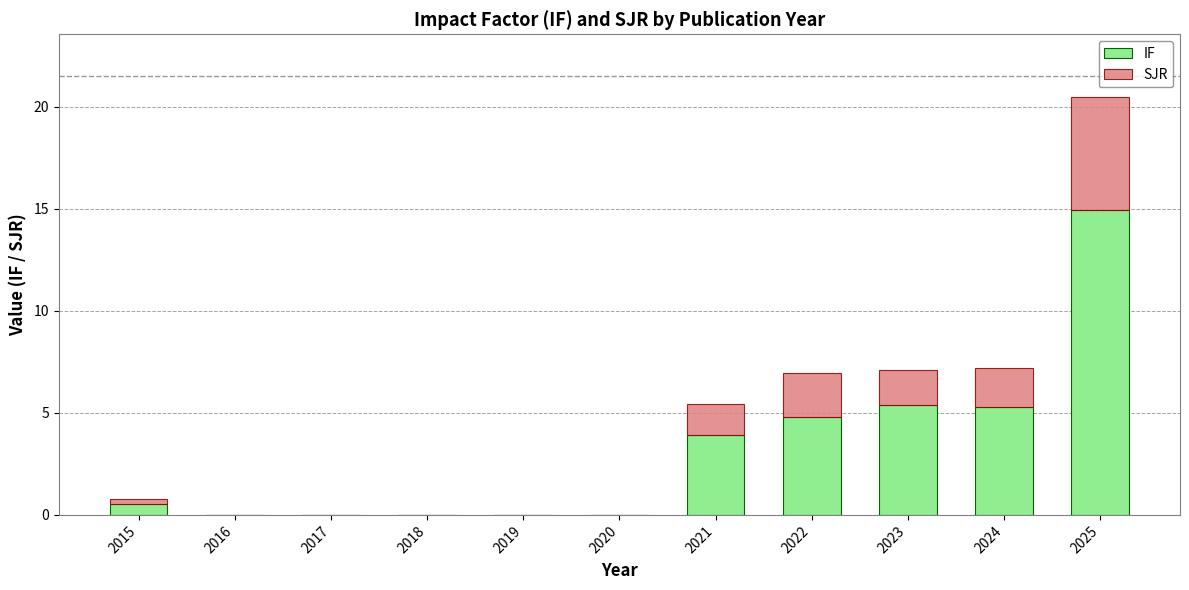

At which category is the sum across all series the highest?

2025